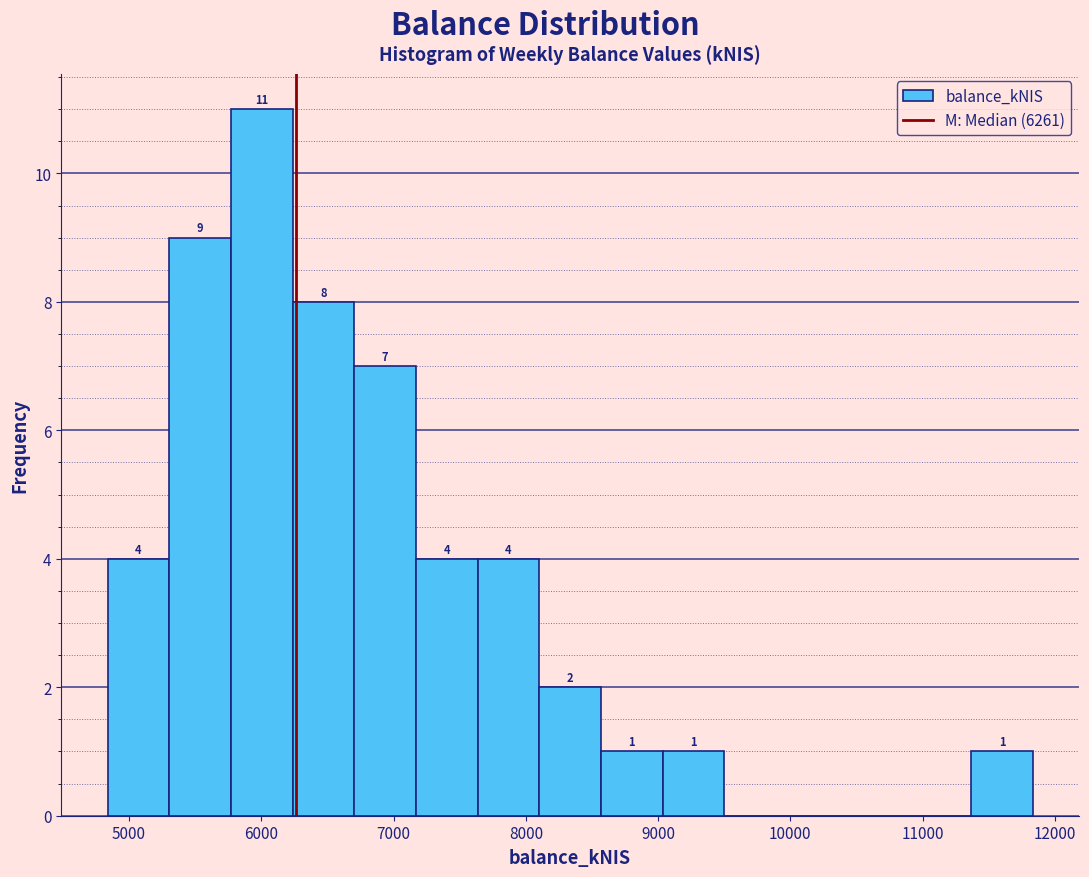

Over which range of the x-axis is the bar tallest?

5800 to 6200